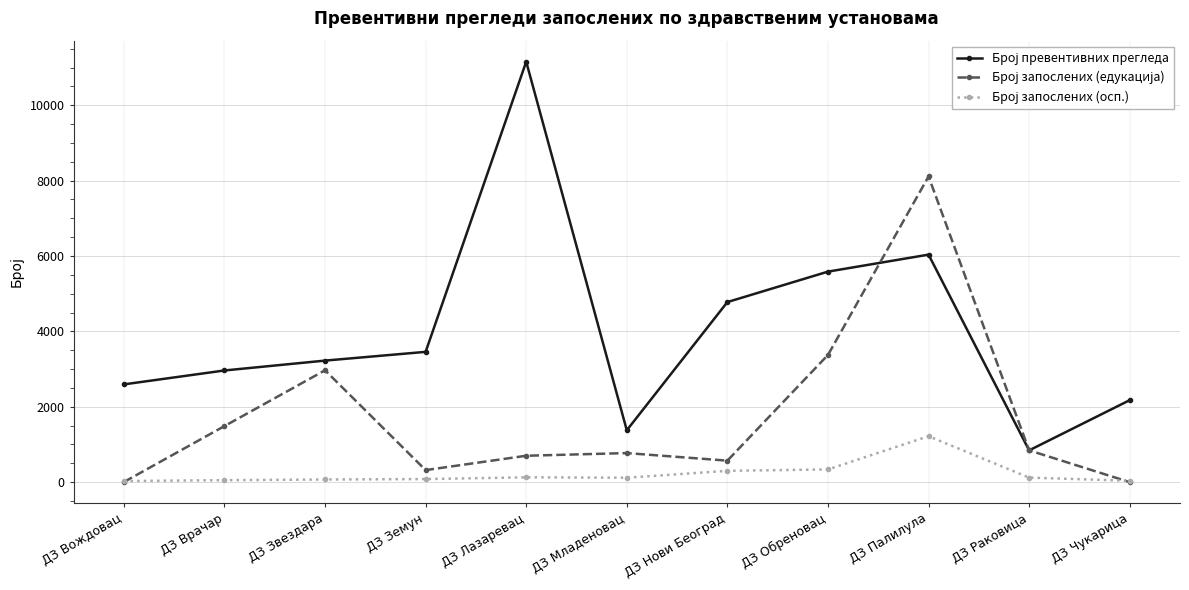

At how many categories does at least one series exceed 9047?

1